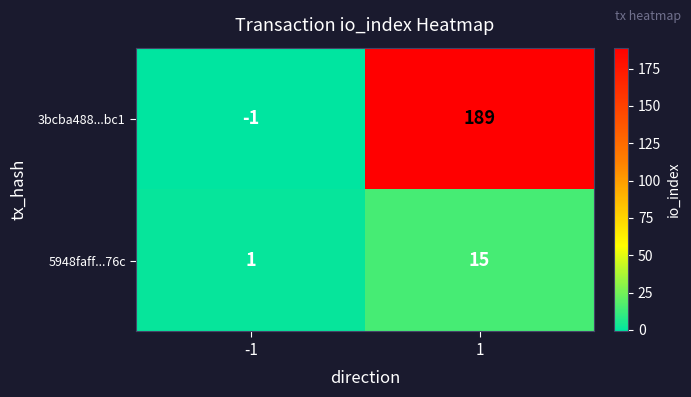

Which series has the largest range (max minus min)?

3bcba488...bc1